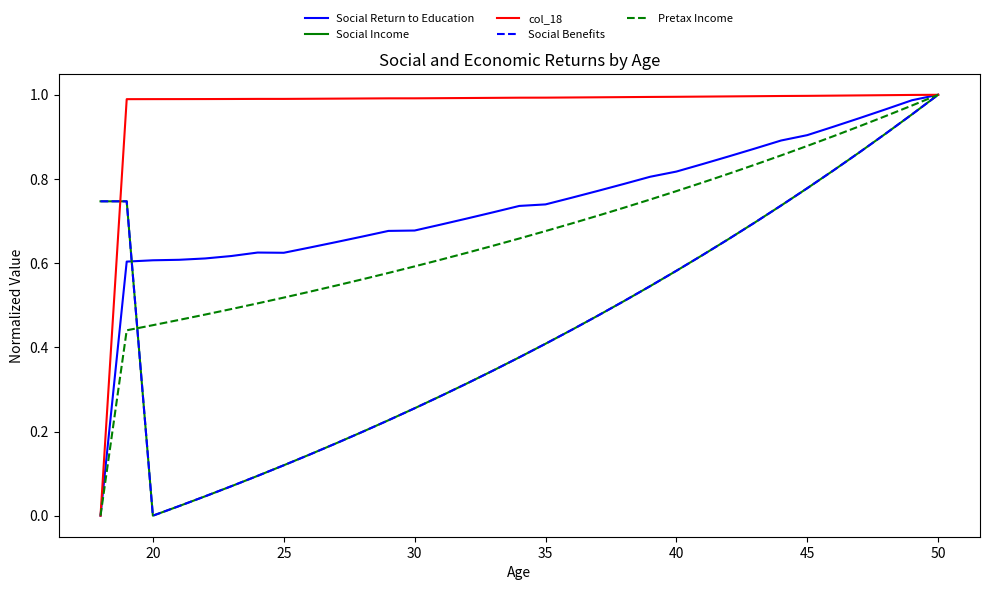

How many lines are shown in the chart?

5